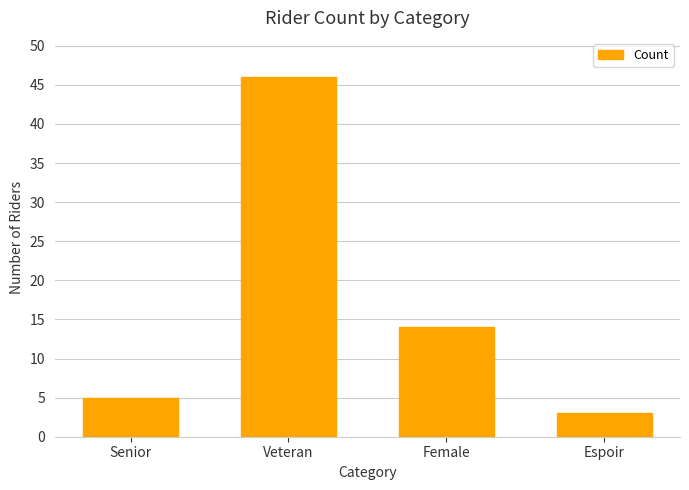

The value at Senior is 3. True or false?

False